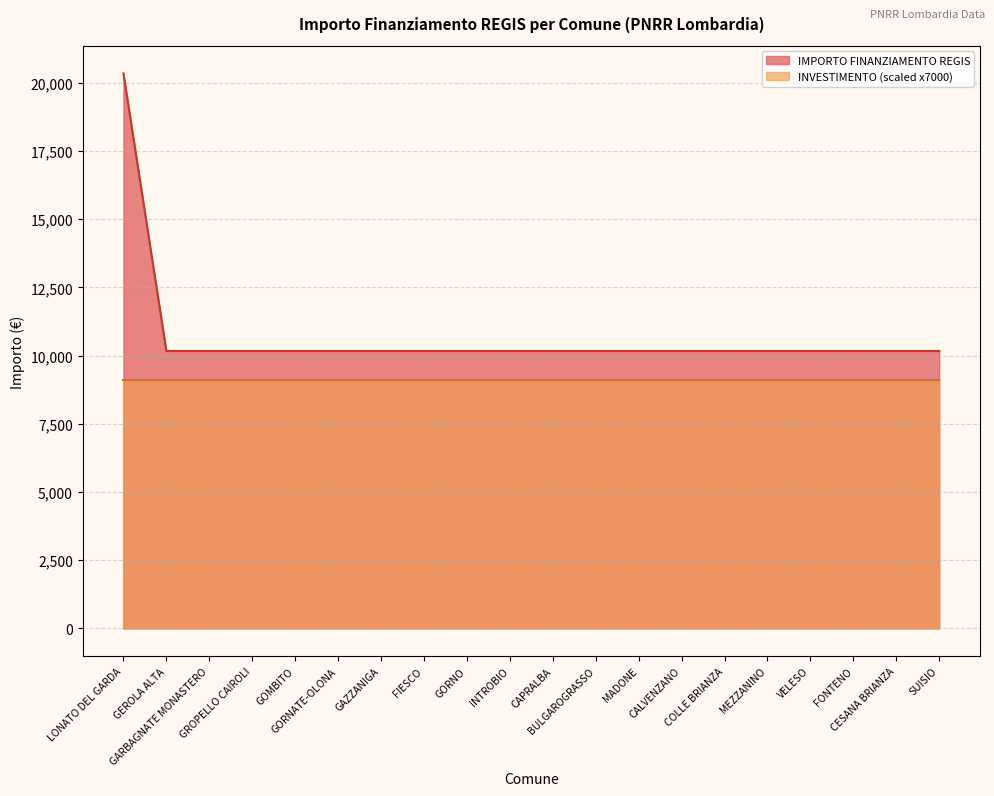

How many data points does each series have?

20